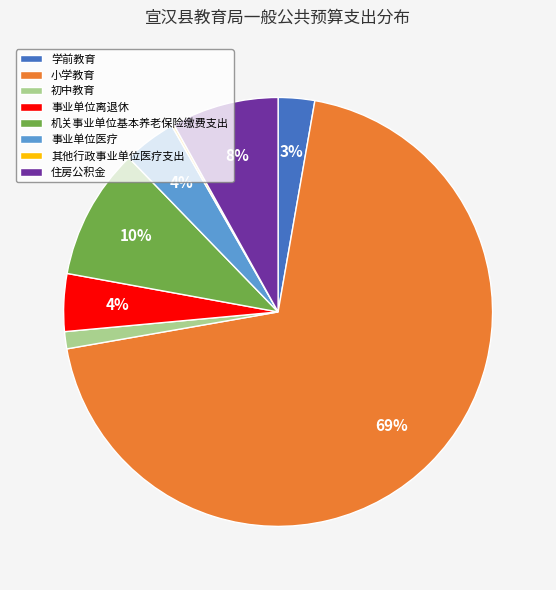

Is there a majority slice in this chart?

Yes